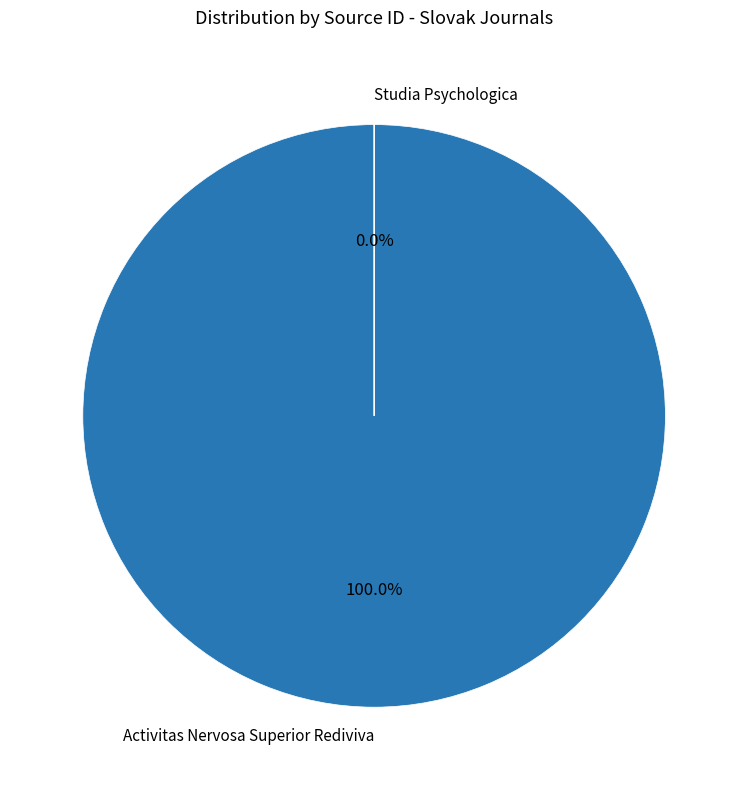

Between Studia Psychologica and Activitas Nervosa Superior Rediviva, which is larger?

Activitas Nervosa Superior Rediviva